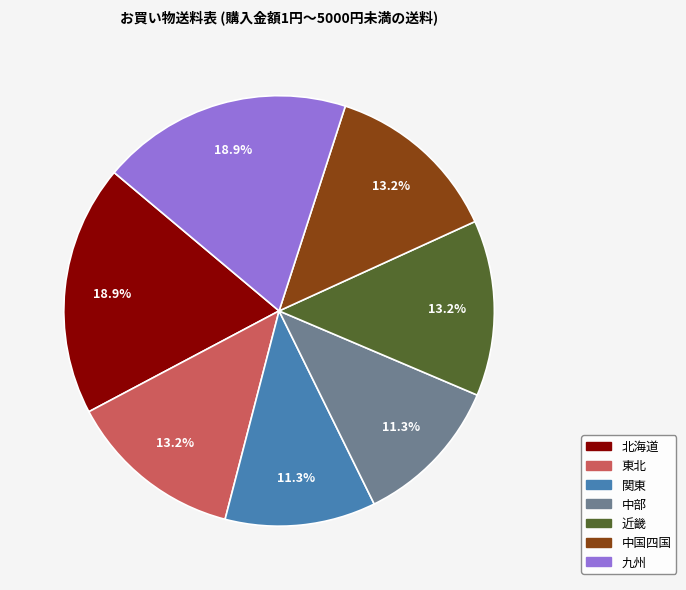

How much of the chart is everything except 中国四国?

86.8%